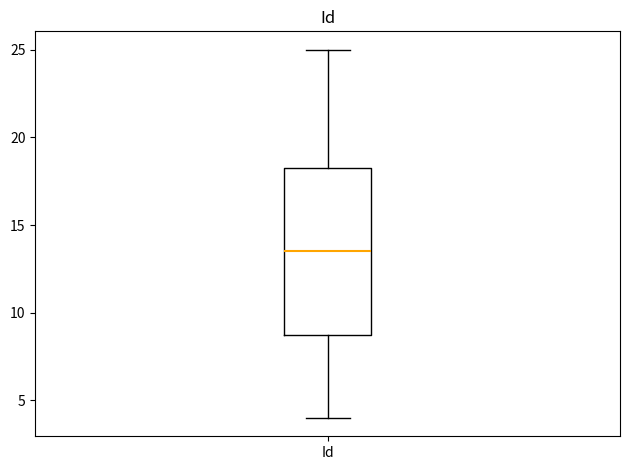

Where is the upper edge of the box for Id on the y-axis? The values are not printed on the chart, so give them approximately, as read against the axis.

18.5